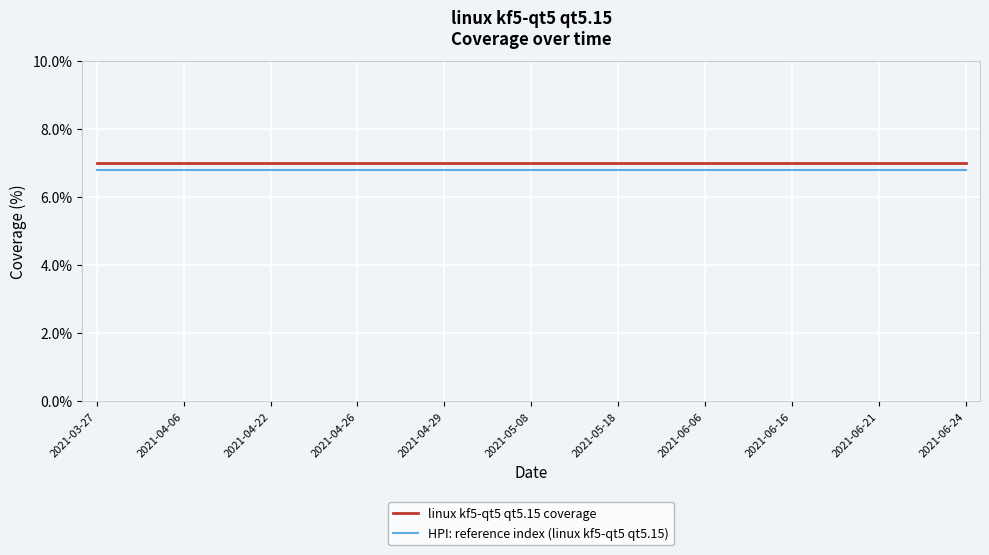

Is this an area chart (filled region under the line)?

No